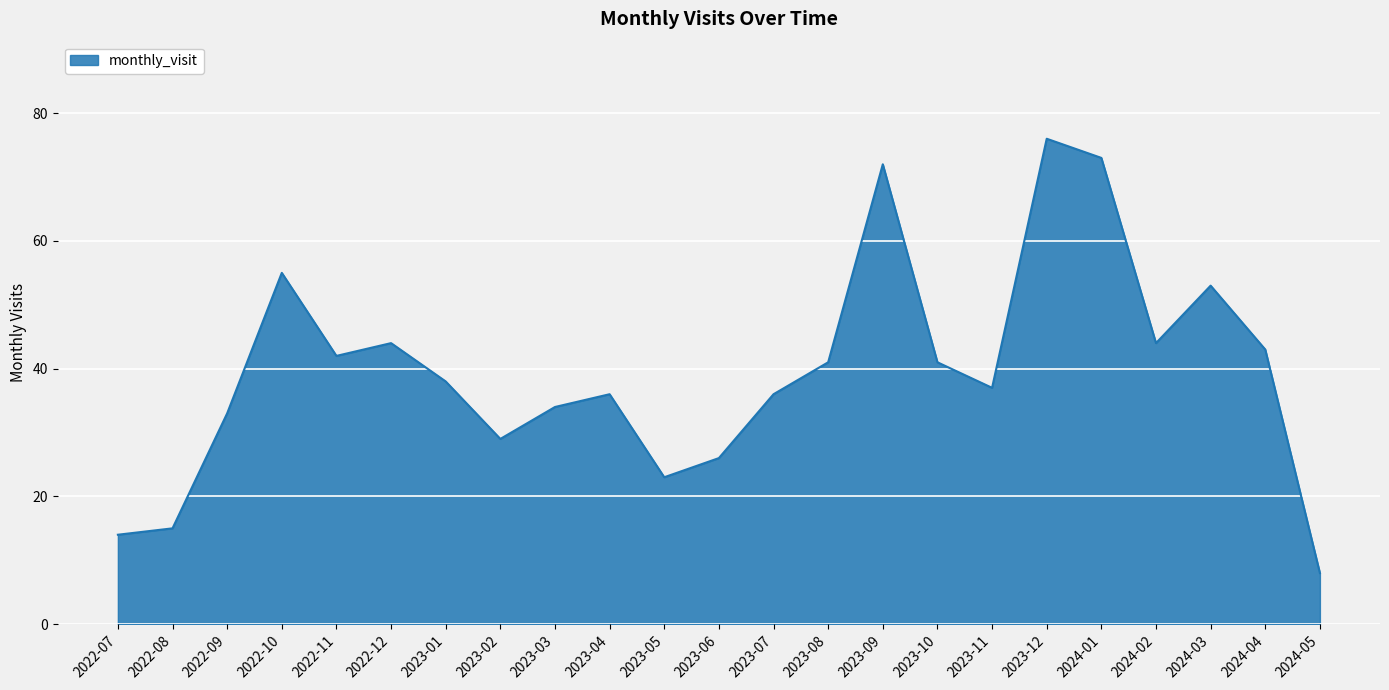

Does the chart have visible grid lines?

Yes